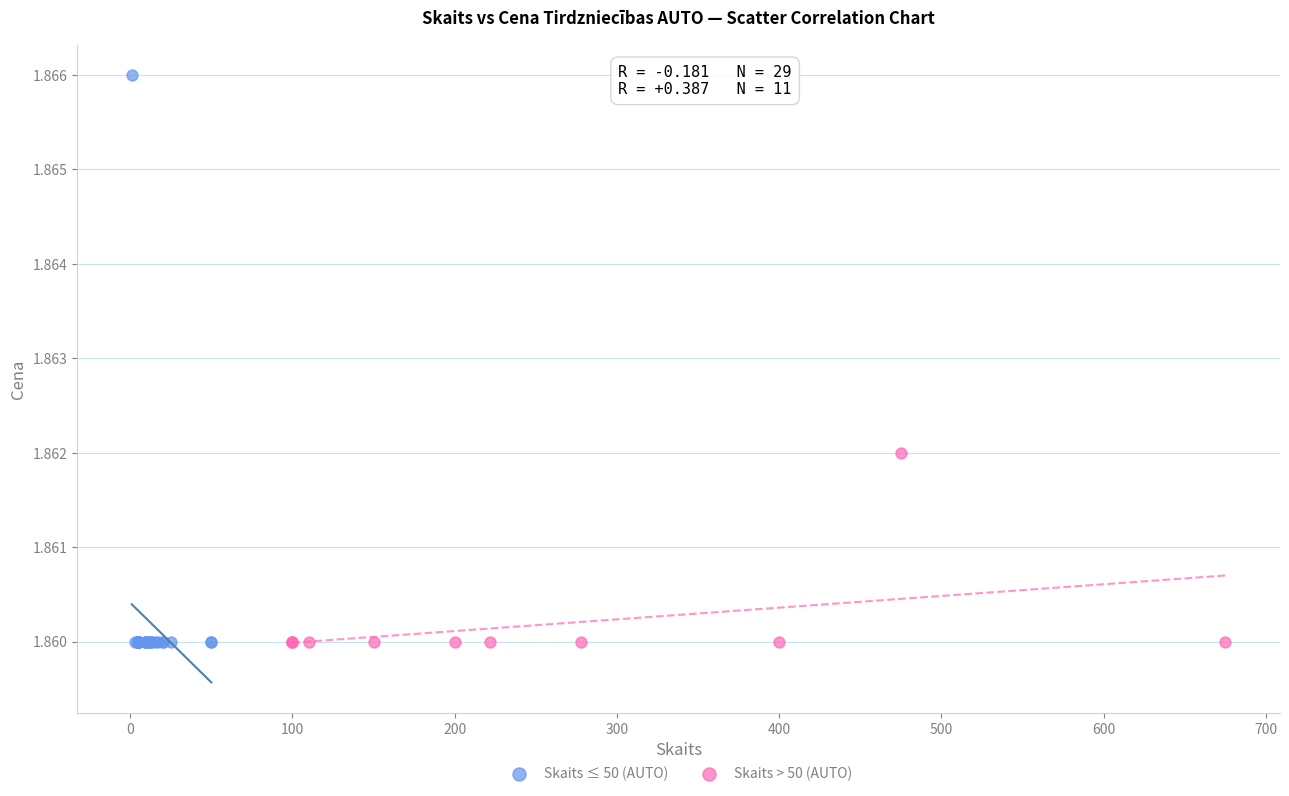

Which series reaches the maximum Y coordinate?

Skaits ≤ 50 (AUTO)